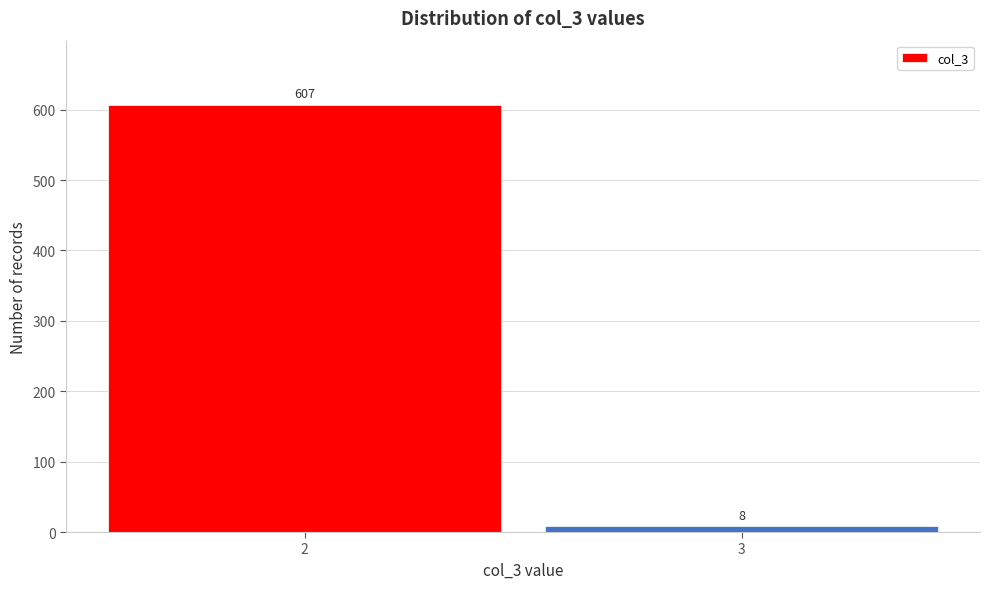

Reading left to right, list all the values displayed in this chart.

2=607	3=8